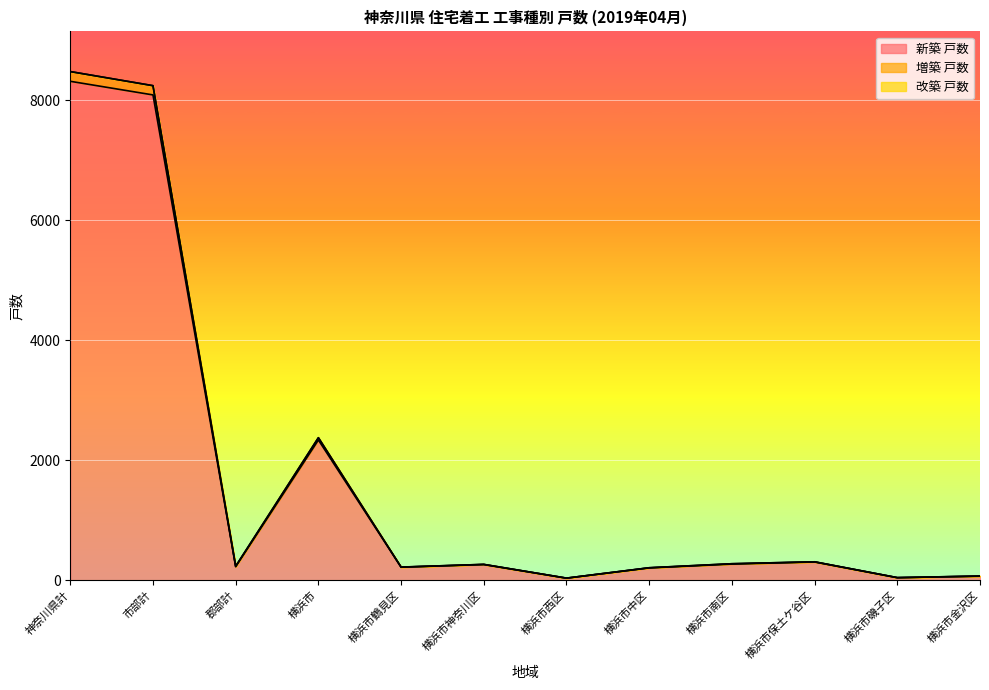

True or false: 新築 戸数 and 増築 戸数 cross at least once.

False